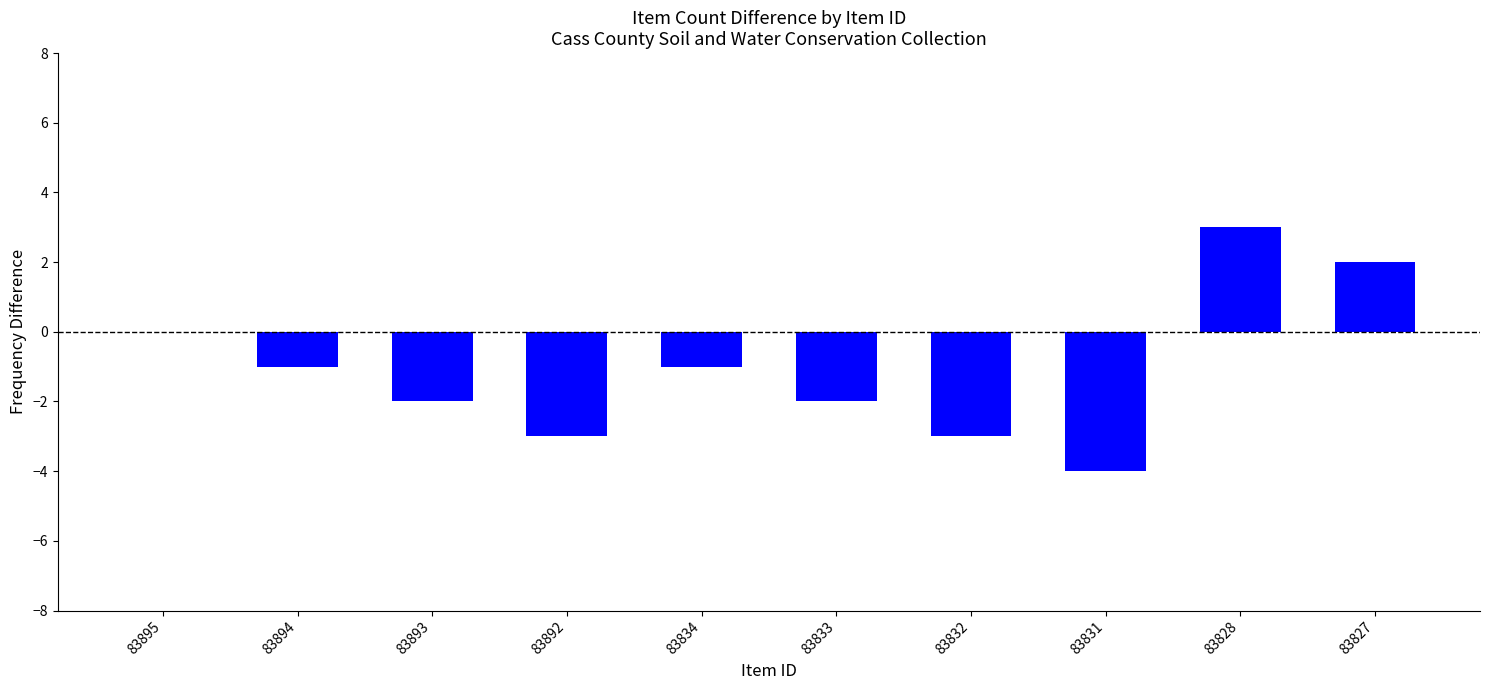

What is the difference between the values at 83828 and 83895?

3